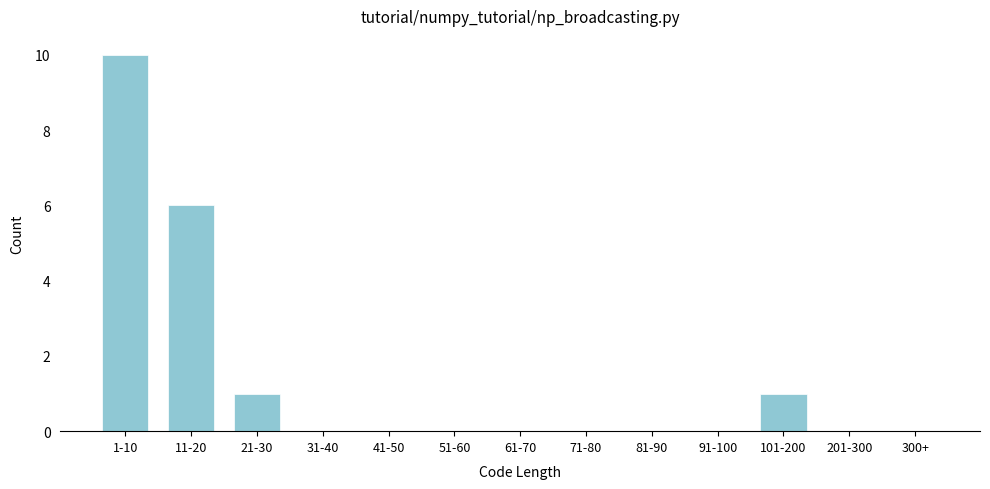

Reading right to left, what are all the values shown in this chart?

300+=0	201-300=0	101-200=1	91-100=0	81-90=0	71-80=0	61-70=0	51-60=0	41-50=0	31-40=0	21-30=1	11-20=6	1-10=10